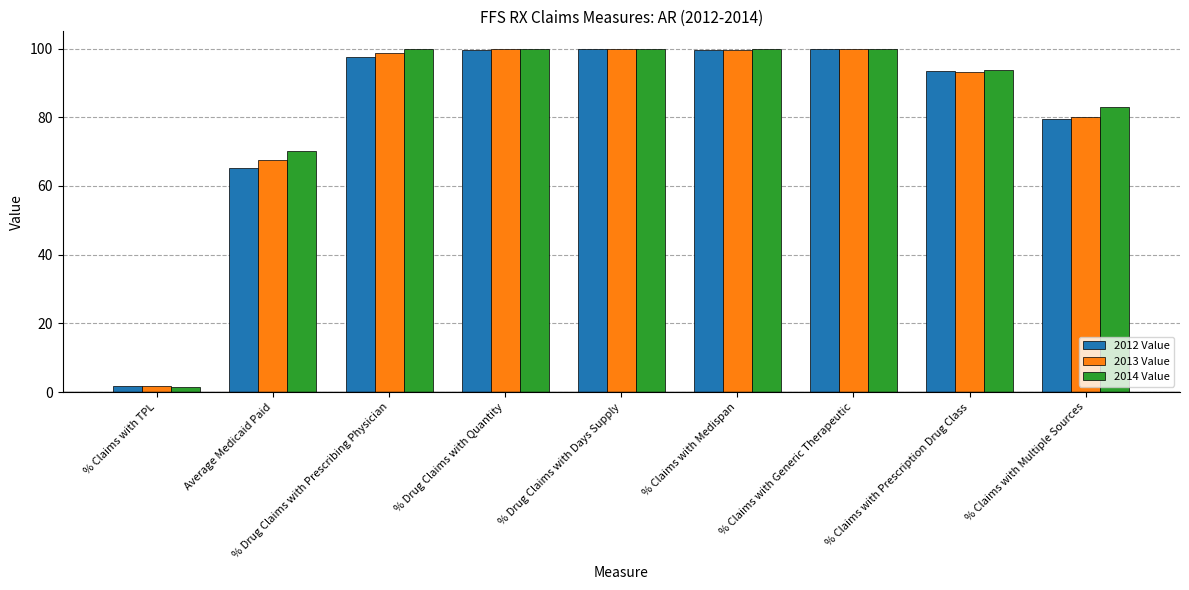

How many values in the 2012 Value series exceed 97?

5